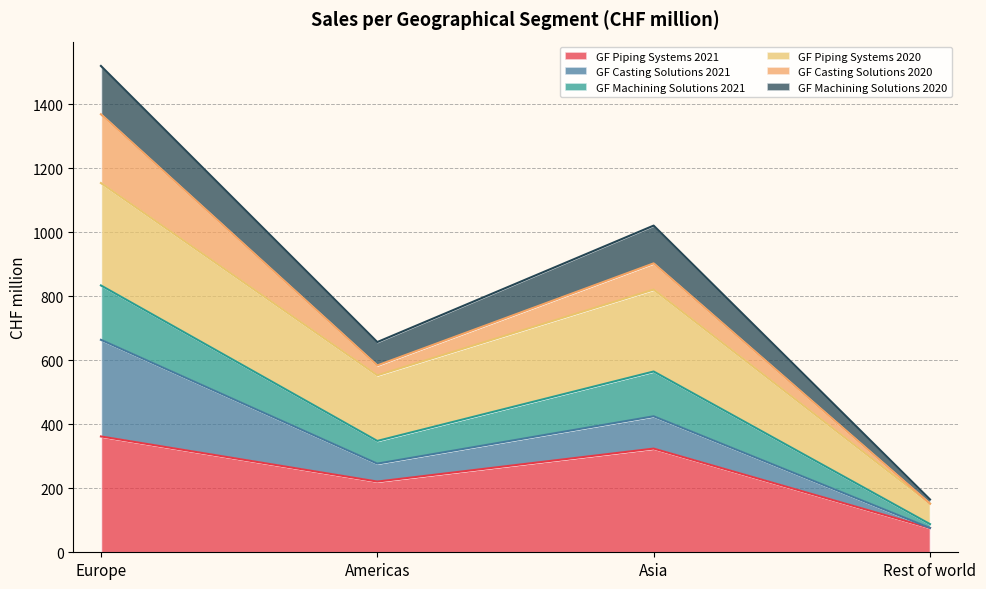

At how many categories does at least one series exceed 698?

2